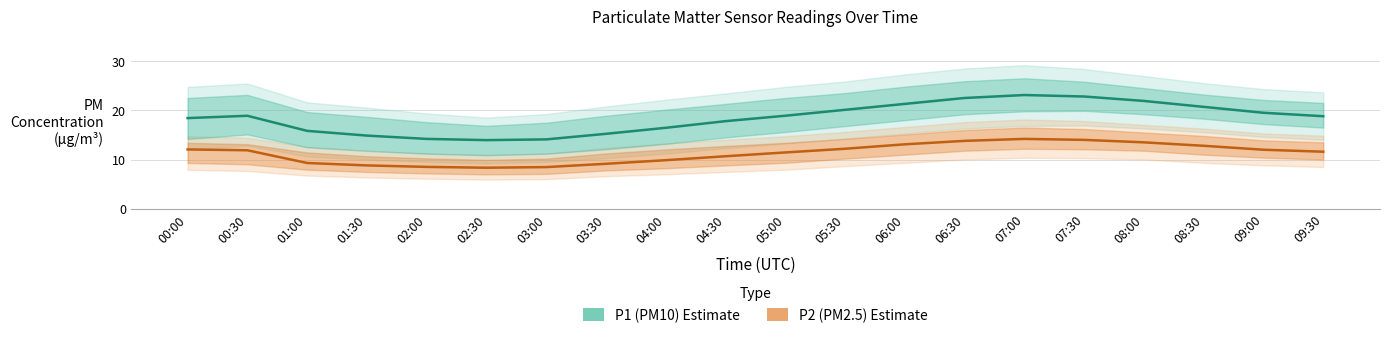

How many data points in P2 are less than 11?

8